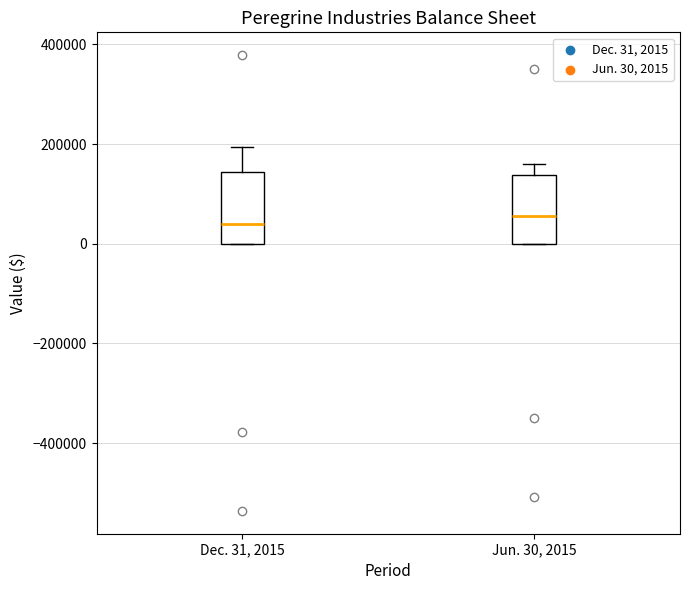

Reading left to right, read every box against the y-axis: the position of its median line, the range the box covers, and the ends of its whiskers. The values are not printed on the chart, so give them approximately, as read against the axis.

Dec. 31, 2015: median 40000, box 0 to 140000, whiskers 0 to 200000
Jun. 30, 2015: median 60000, box 0 to 140000, whiskers 0 to 160000